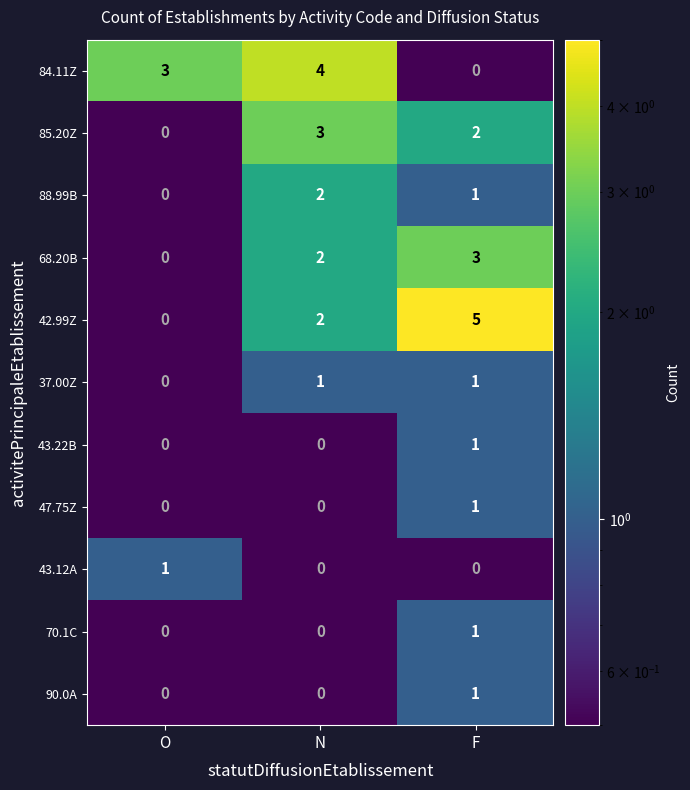

How many 37.00Z values are between 0 and 1?

3